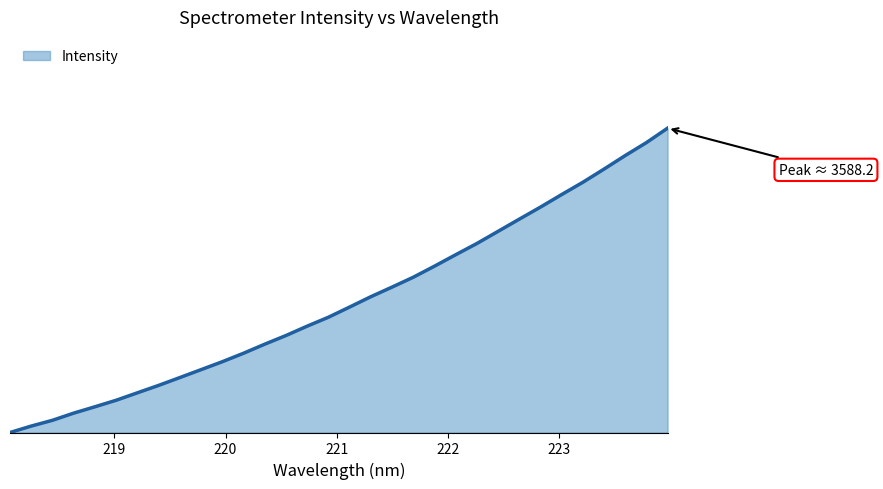

List the labels in order of value, smallest first.

218.0596, 218.2508, 218.442, 218.6332, 218.8244, 219.0156, 219.2067, 219.3979, 219.589, 219.7801, 219.9712, 220.1623, 220.3533, 220.5444, 220.7354, 220.9264, 221.1174, 221.3083, 221.4993, 221.6902, 221.8812, 222.0721, 222.263, 222.4538, 222.6447, 222.8355, 223.0264, 223.2172, 223.408, 223.5987, 223.7895, 223.9802